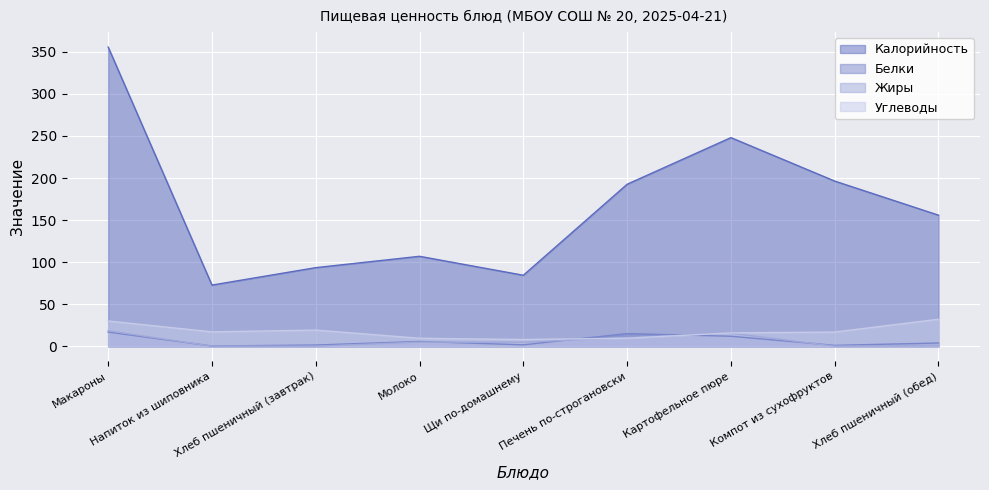

How many data points does each series have?

9